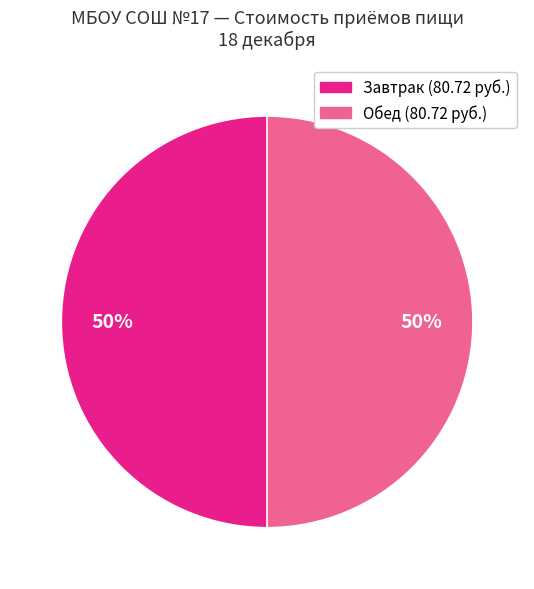

To the nearest percent, what is the average slice percentage?

50%